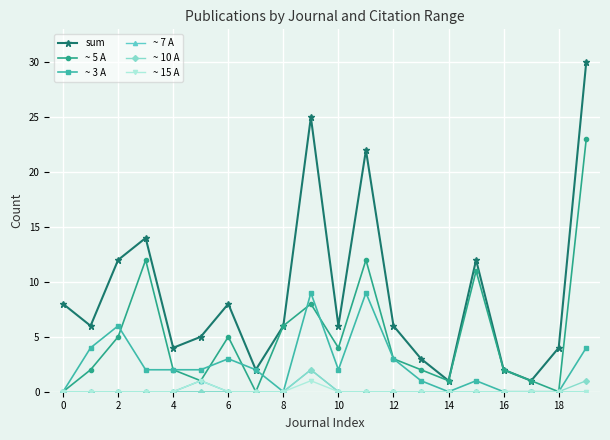

True or false: sum and ~ 7 A cross at least once.

False